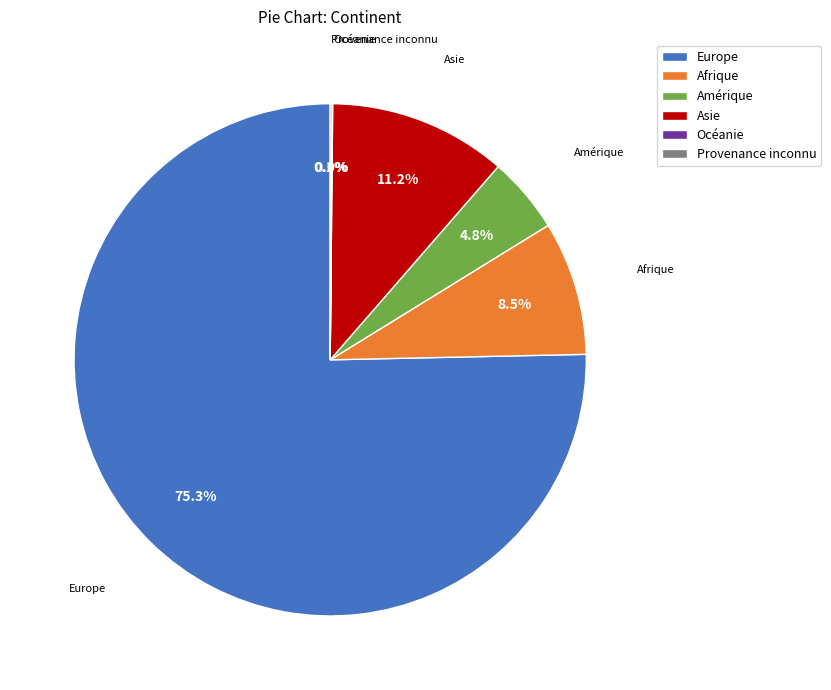

Which slice is the largest?

Europe